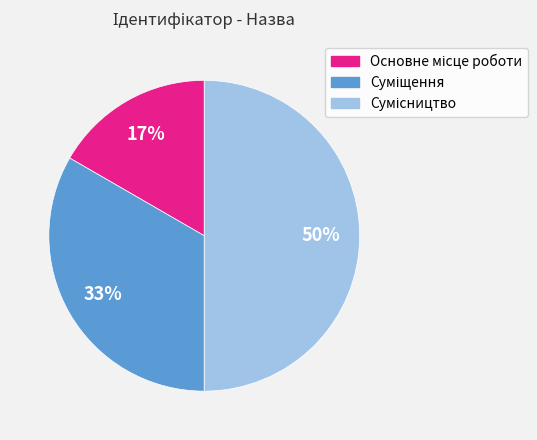

To the nearest percent, what is the average slice percentage?

33%